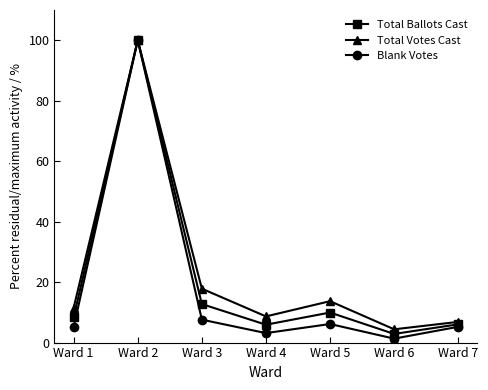

What is the value of the Blank Votes point at the 2nd from the left?

100.0